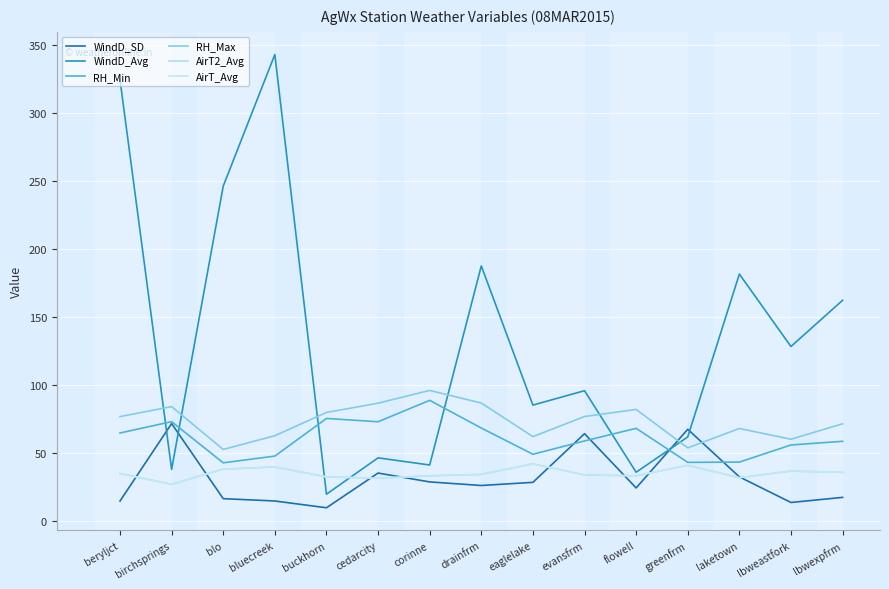

What is the spread (max minus min) of values at birchsprings?

57.2